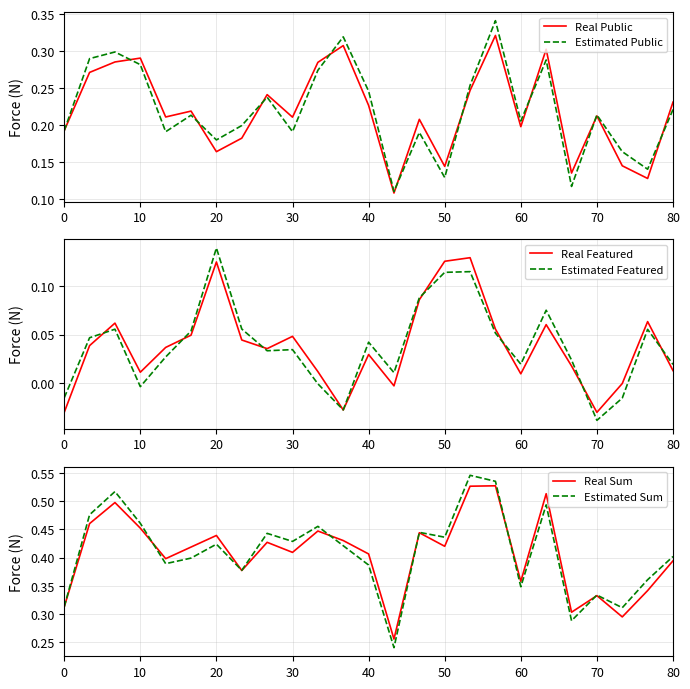

How many lines are shown in the chart?

6